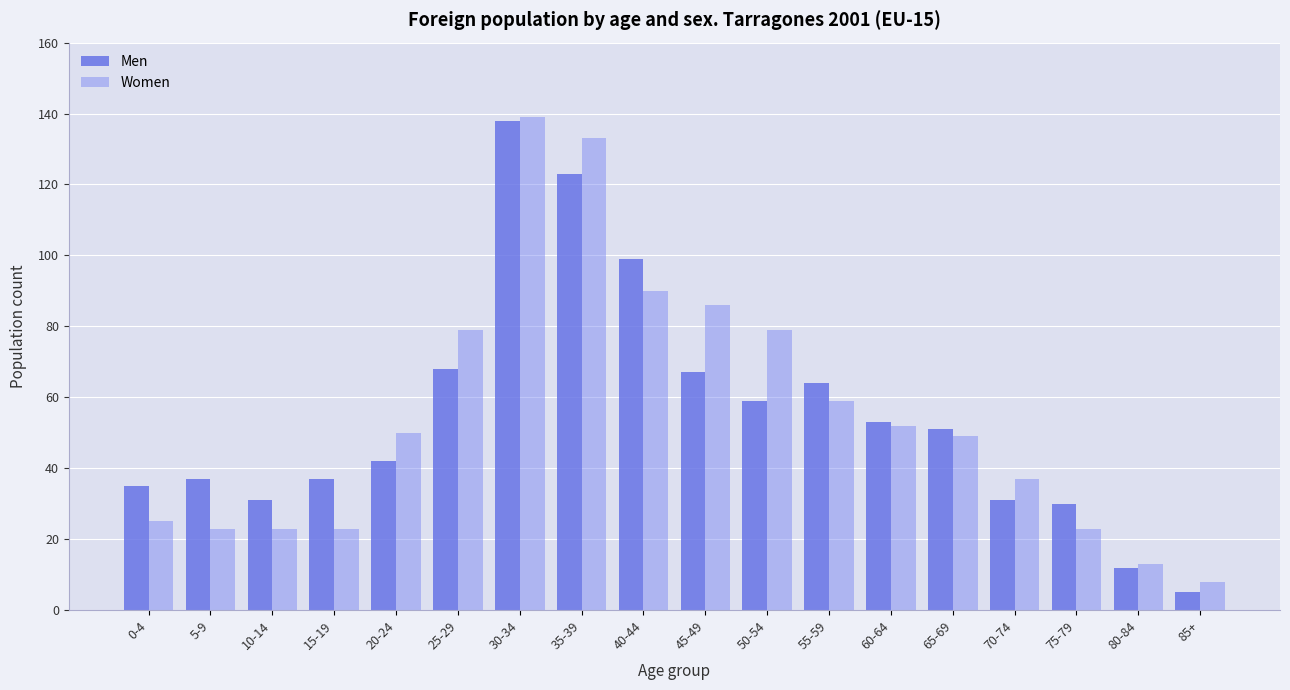

Where is Men nearest to the value 71?

25-29